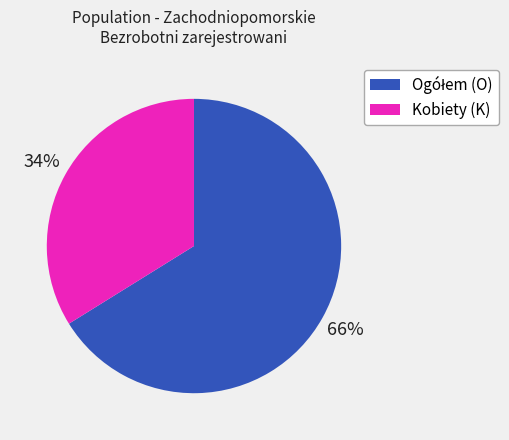

Is there any slice that represents more than half of the pie?

Yes